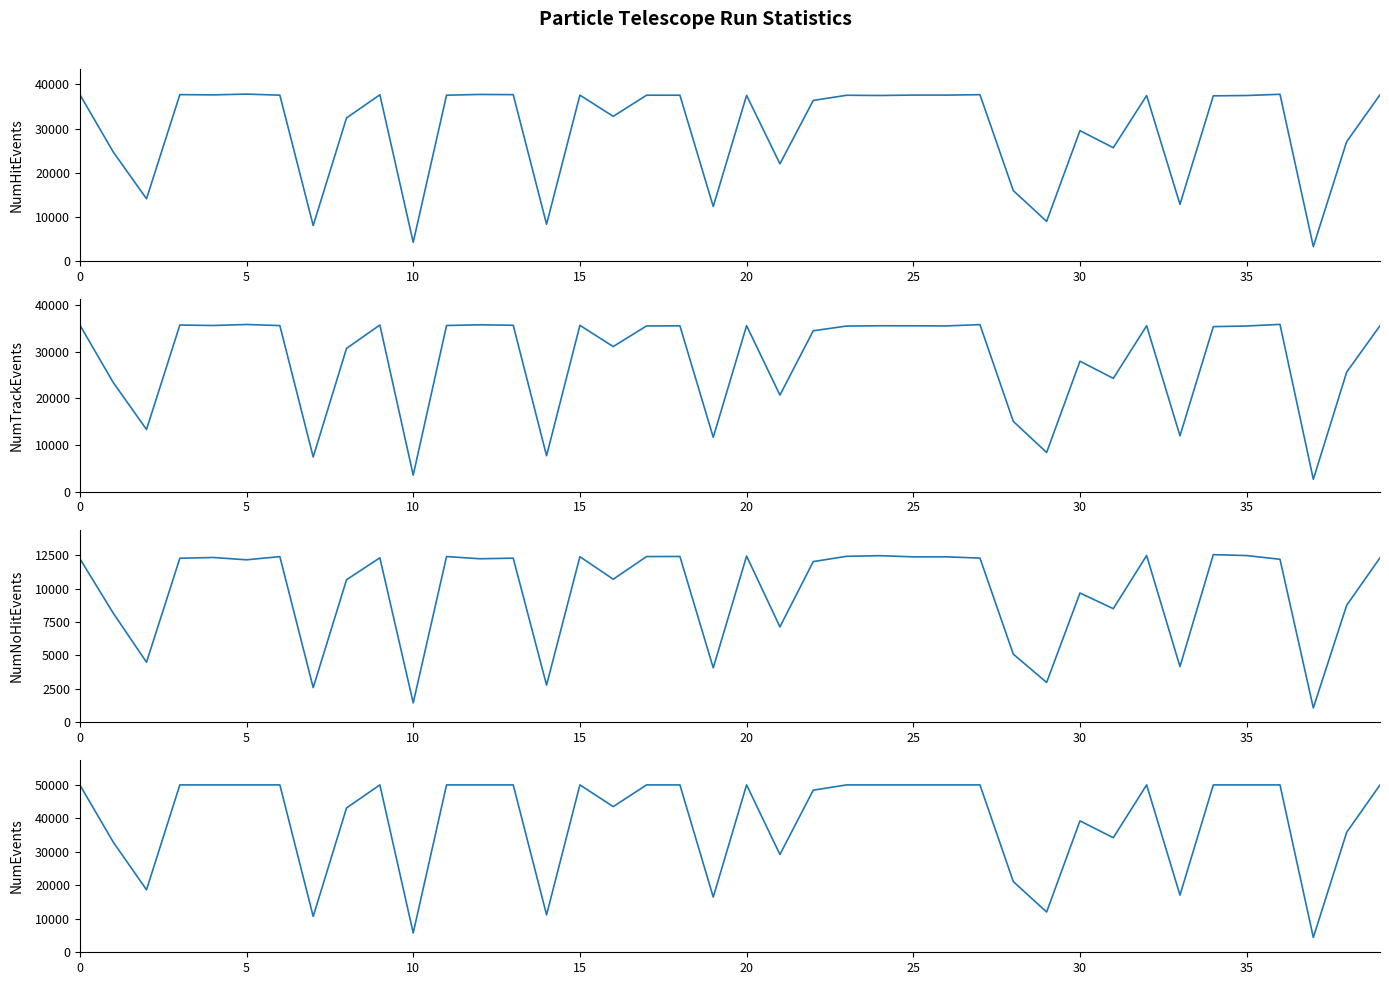

True or false: NumHitEvents and NumNoHitEvents cross at least once.

False